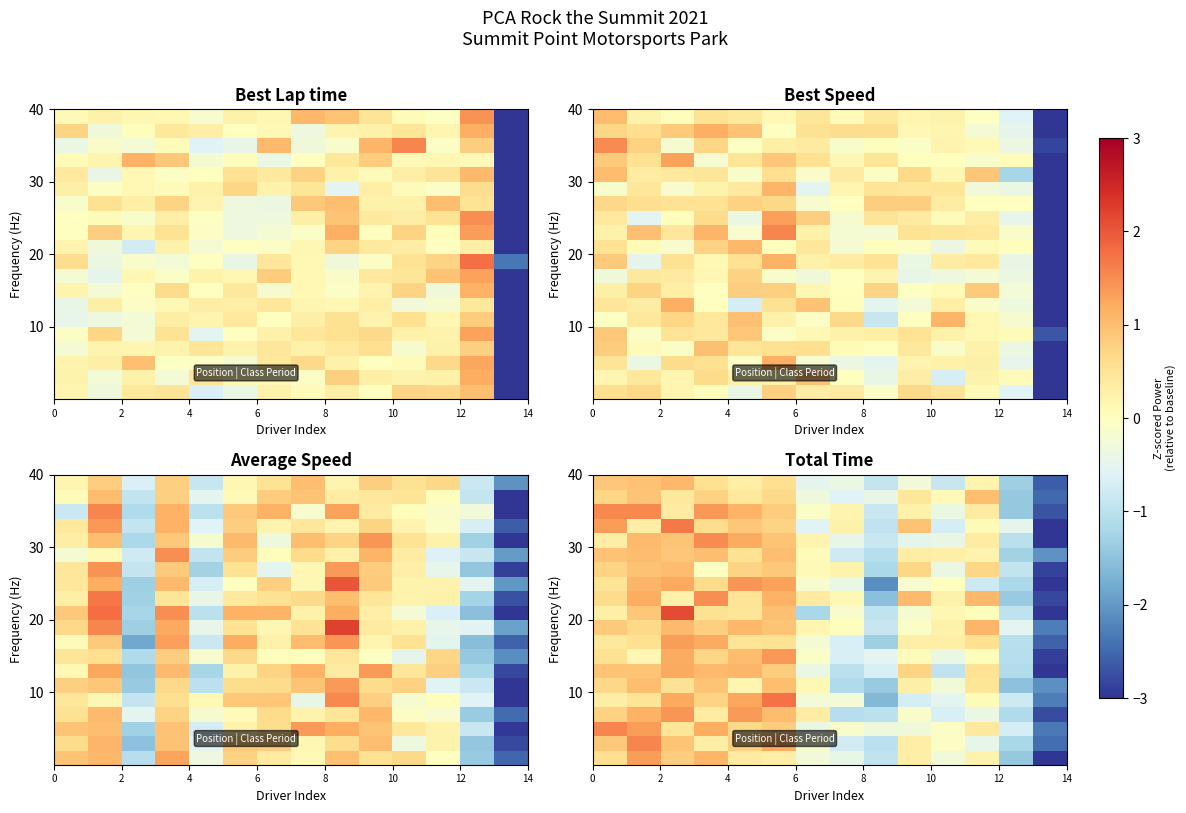

At which category is the sum across all series the highest?

4